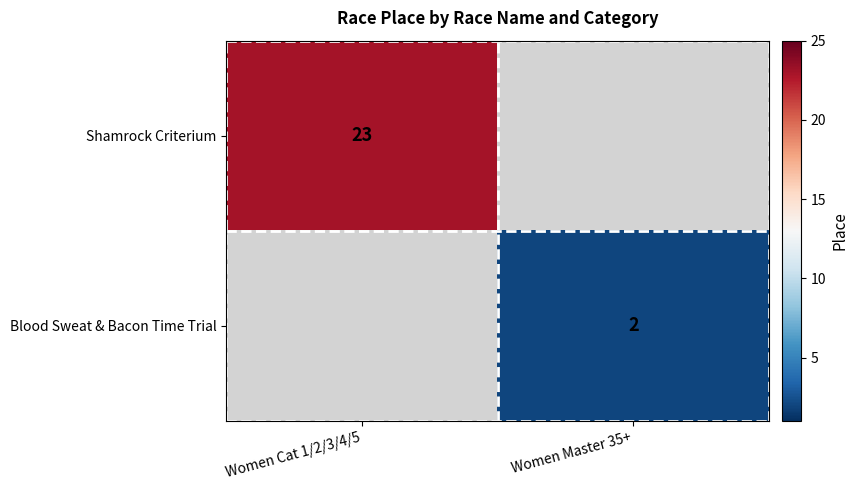

The value of Blood Sweat & Bacon Time Trial at Women Master 35+ is 3. True or false?

False